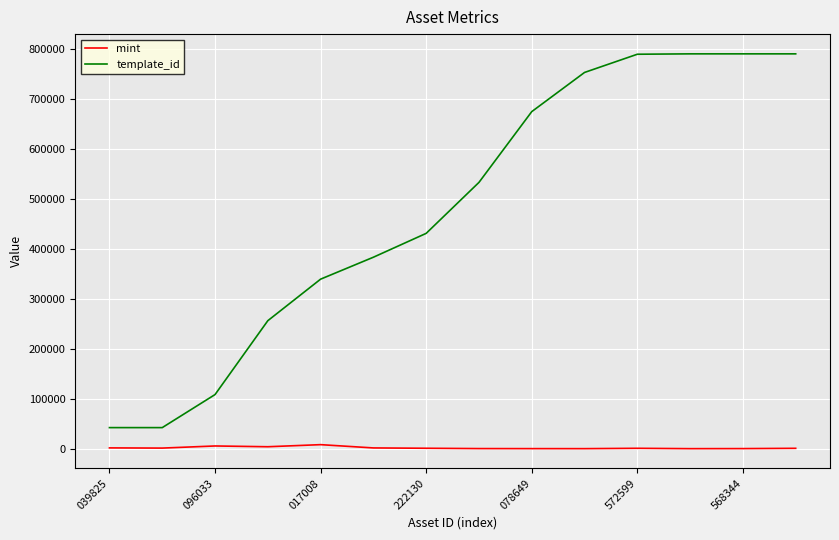

List the series in order of their overall mean, highest first.

template_id, mint